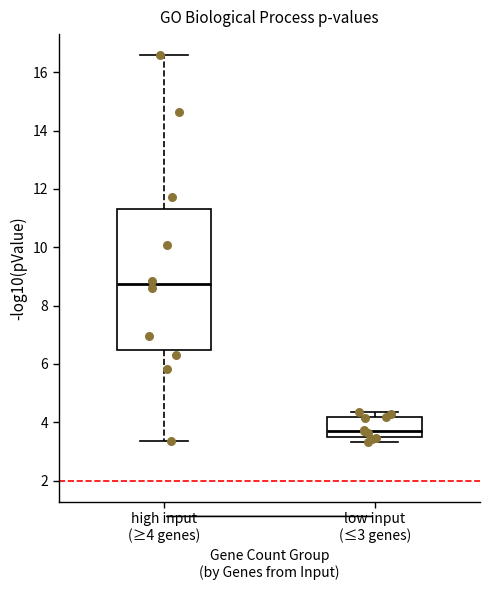

Reading left to right, read every box against the y-axis: the position of its median line, the range the box covers, and the ends of its whiskers. The values are not printed on the chart, so give them approximately, as read against the axis.

high input (≥4 genes): median 8.8, box 6.4 to 11.4, whiskers 3.4 to 16.6
low input (≤3 genes): median 3.8, box 3.6 to 4.2, whiskers 3.4 to 4.4